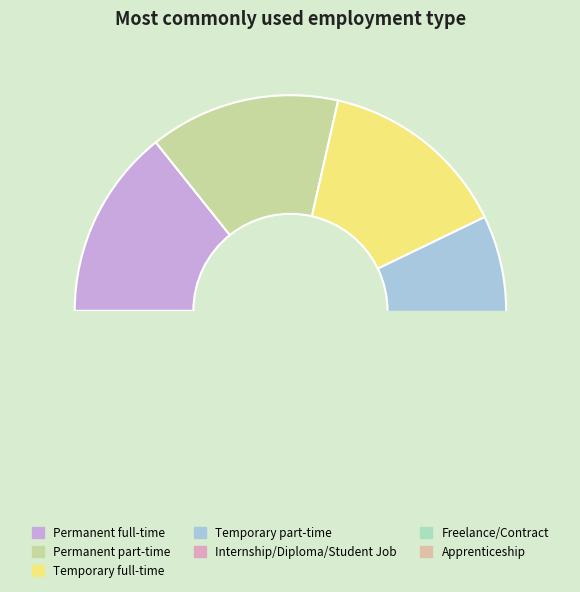

To the nearest percent, what is the combined percentage of Freelance/Contract and Permanent part-time?

29%